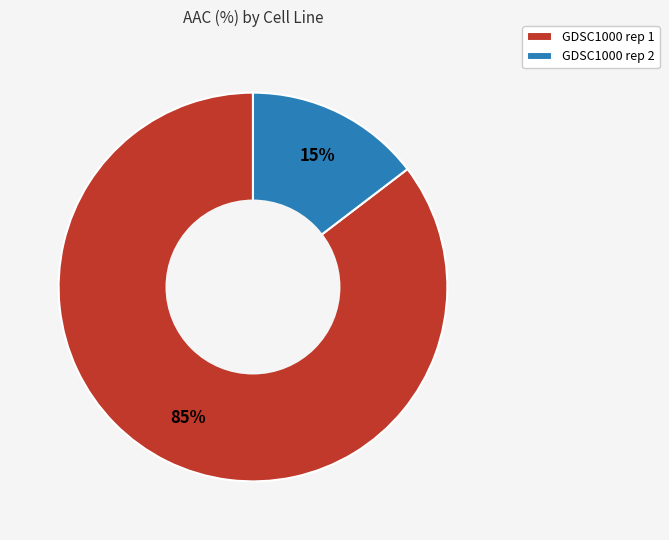

Count the number of slices in the pie.

2